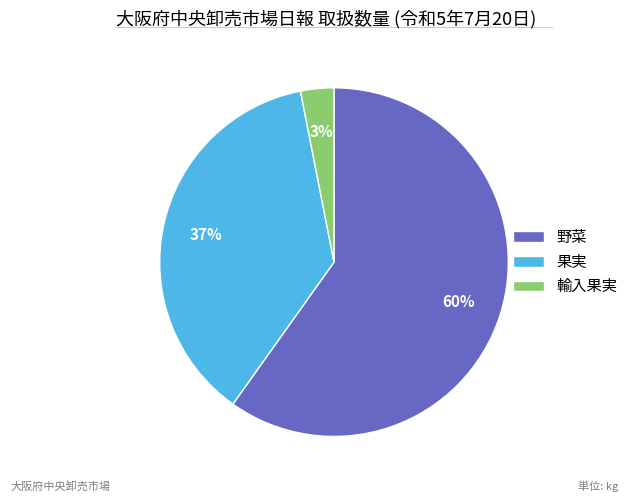

Is it true that 輸入果実 is 3% of the pie?

True